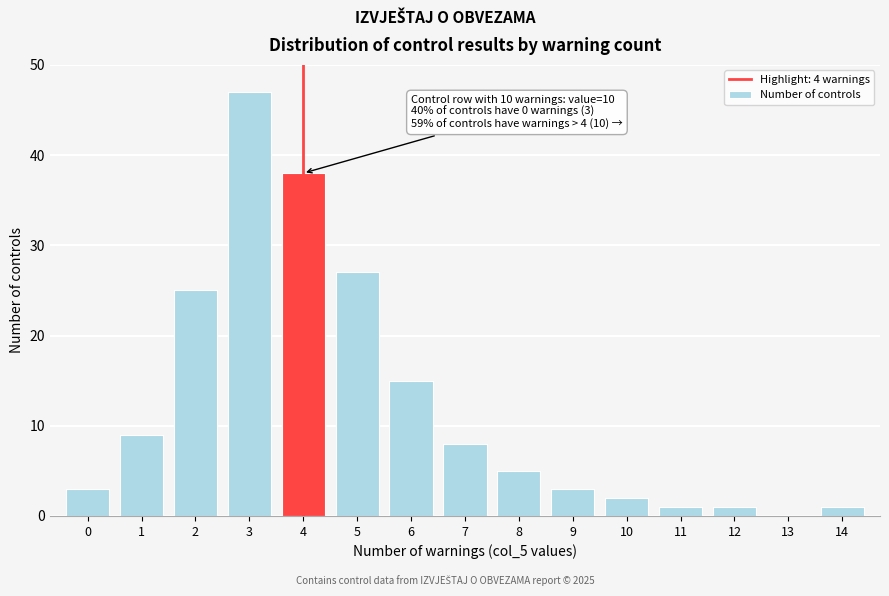

Reading left to right, extract all data points from this chart.

0=3	1=9	2=25	3=47	4=38	5=27	6=15	7=8	8=5	9=3	10=2	11=1	12=1	13=0	14=1